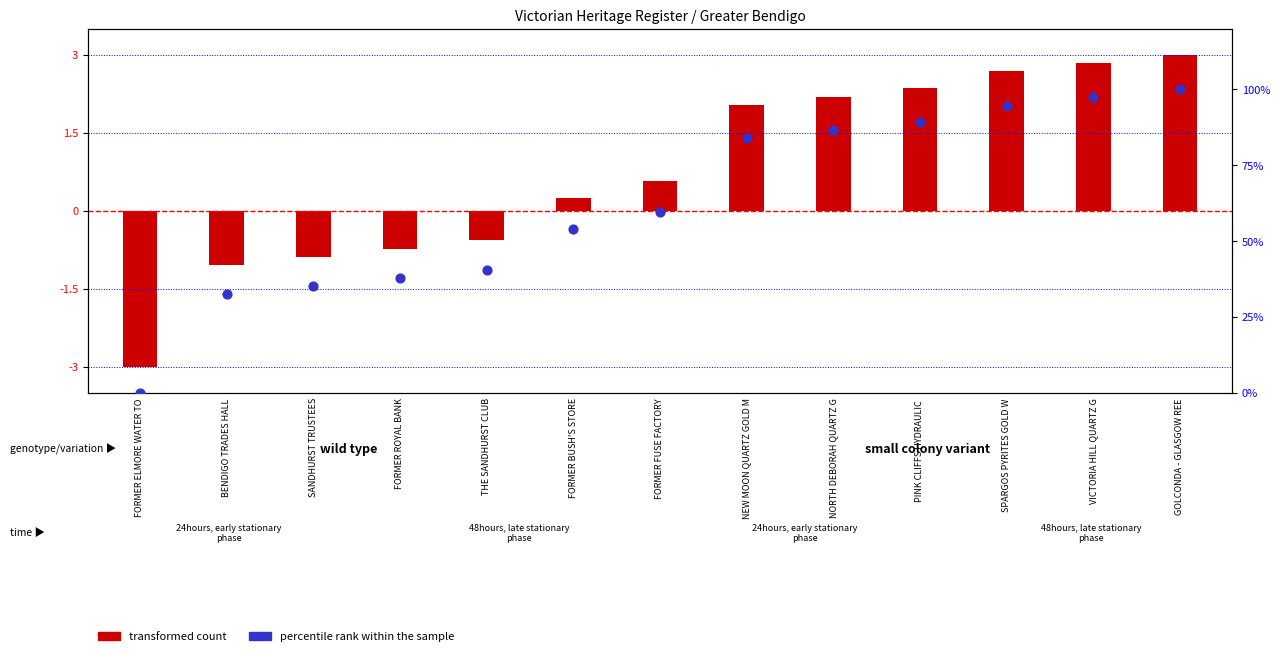

What is the change in value from THE SANDHURST CLUB to FORMER BUSH'S STORE?

+13.5